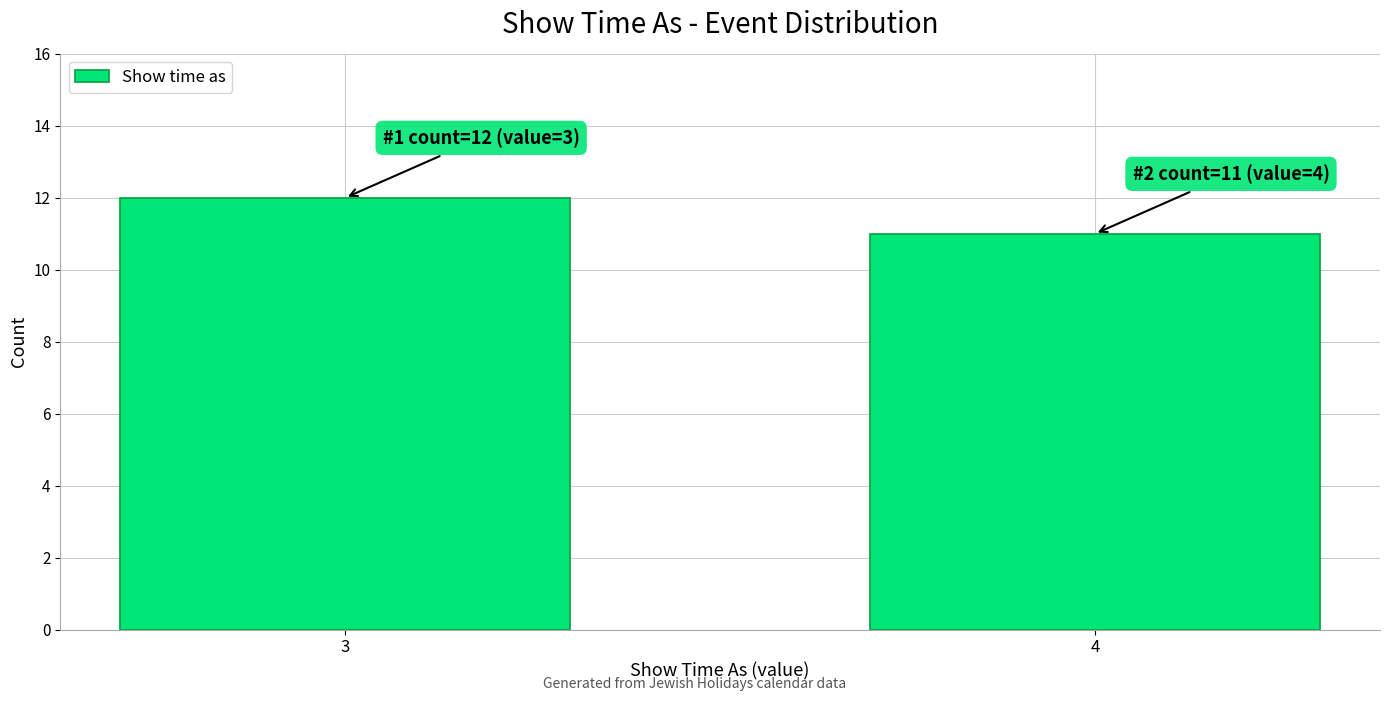

Reading left to right, transcribe all the data shown in this chart.

12	11